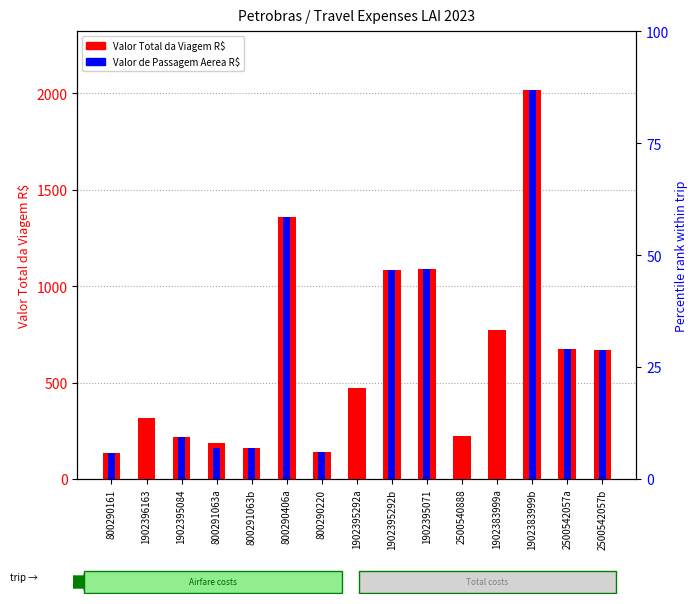

Rank the categories by Valor de Passagem Aerea R$ value from lowest to highest.

1902396163, 1902395292a, 2500540888, 1902383999a, 800290161, 800290220, 800291063a, 800291063b, 1902395084, 2500542057b, 2500542057a, 1902395292b, 1902395071, 800290406a, 1902383999b